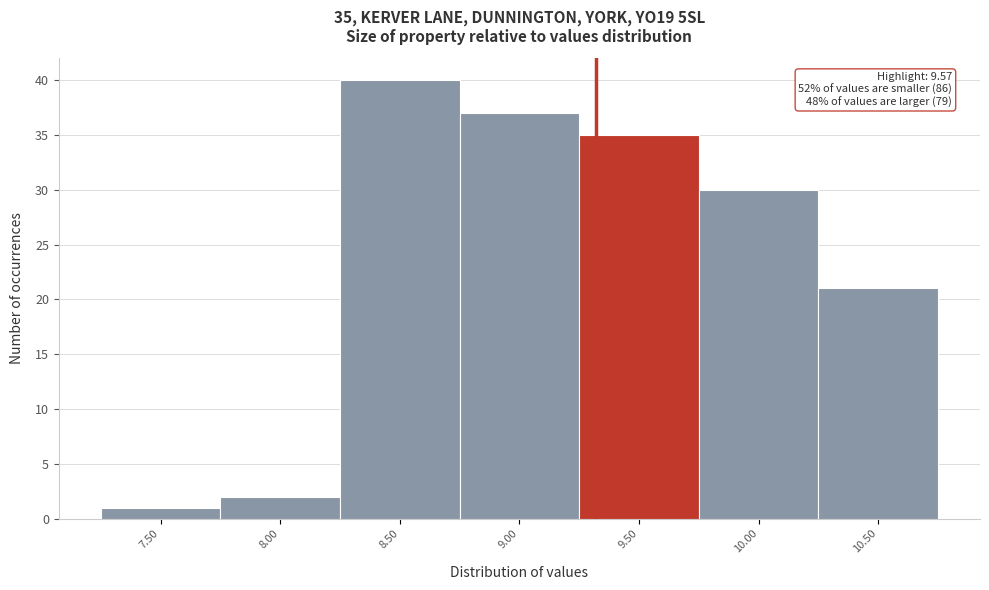

Reading right to left, list all the values displayed in this chart.

10.50=21	10.00=30	9.50=35	9.00=37	8.50=40	8.00=2	7.50=1